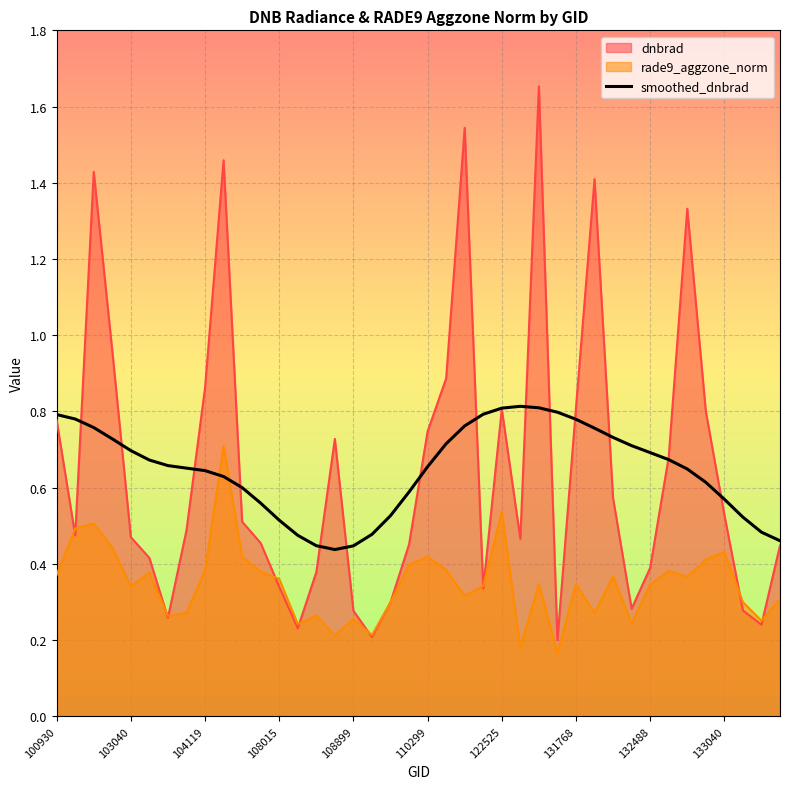

True or false: there are more than 1 points higher than both neighbors.

False